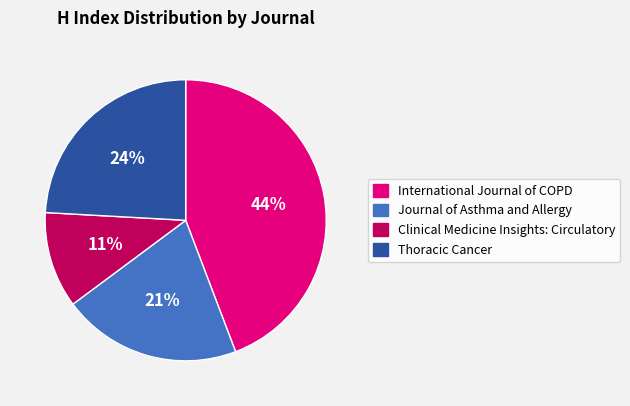

Rank the categories by value from highest to lowest.

International Journal of COPD, Thoracic Cancer, Journal of Asthma and Allergy, Clinical Medicine Insights: Circulatory